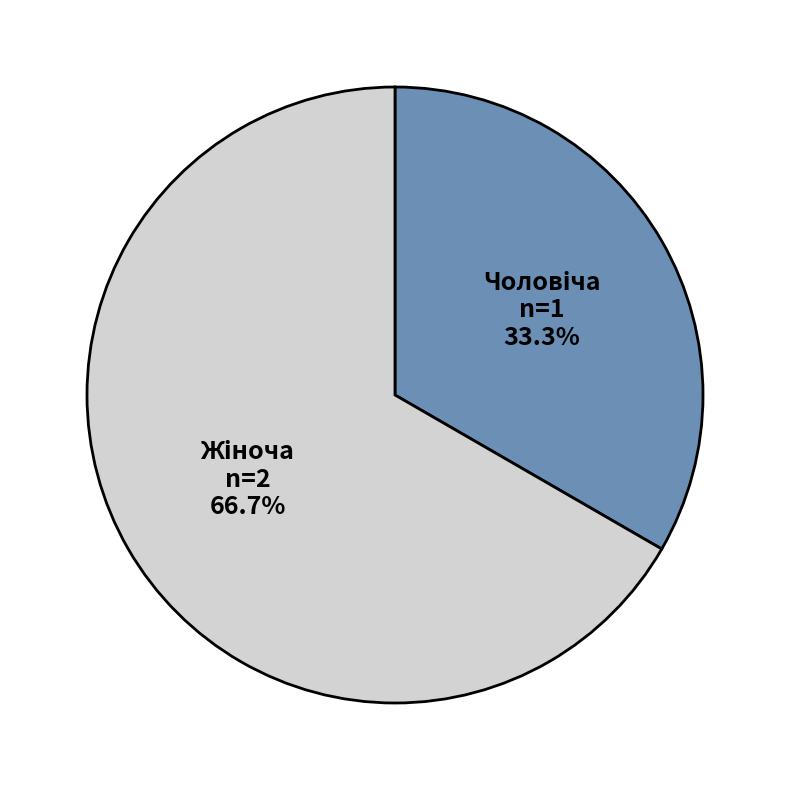

Is there any slice that represents more than half of the pie?

Yes